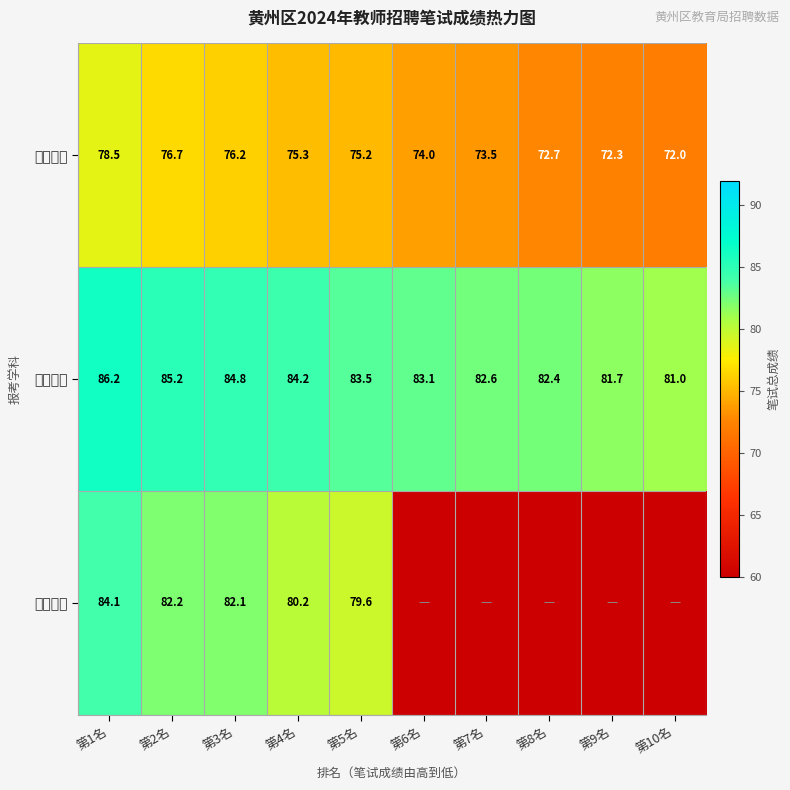

Between 第1名 and 第5名, which series saw the biggest shift?

初中英语